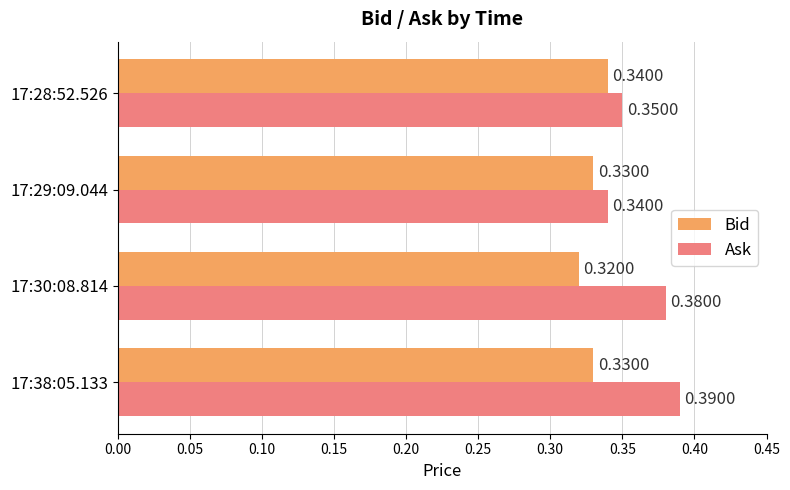

What is the total value across all series at 17:28:52.526?

0.7